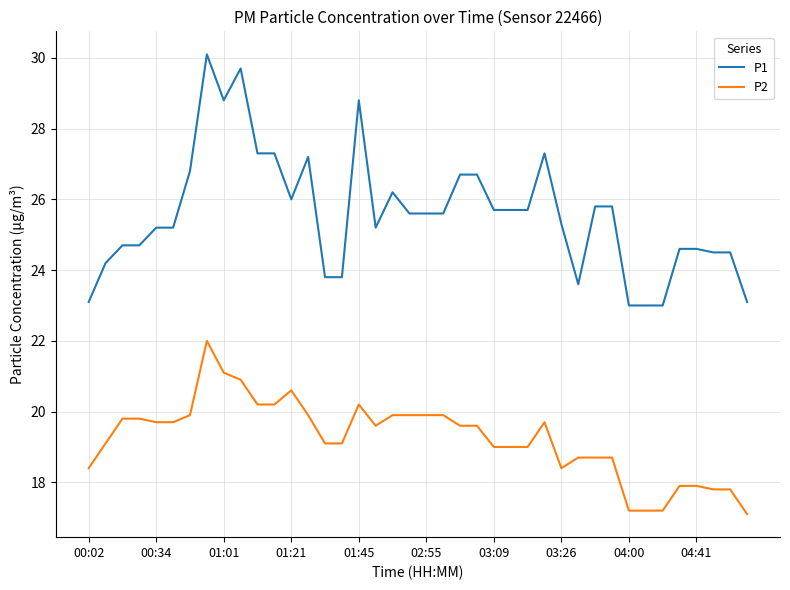

List the series in order of their overall mean, lowest first.

P2, P1